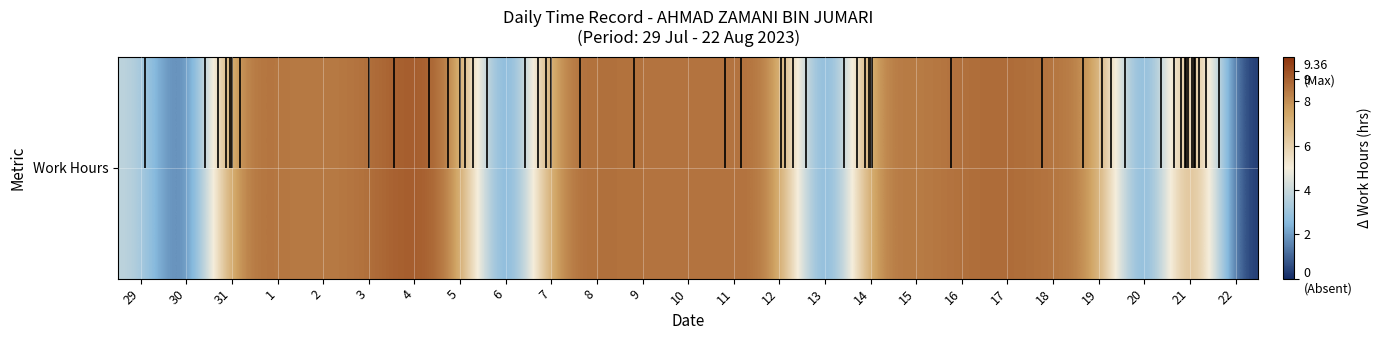

What is the difference between the values at 29 and 1?

4.6